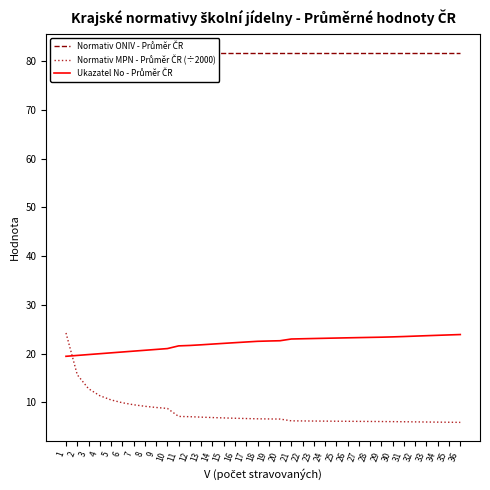

Reading right to left, what are all the values shown in this chart?

Normativ ONIV - Průměr ČR: 36=81.8	35=81.8	34=81.8	33=81.8	32=81.8	31=81.8	30=81.8	29=81.8	28=81.8	27=81.8	26=81.8	25=81.8	24=81.8	23=81.8	22=81.8	21=81.8	20=81.8	19=81.8	18=81.8	17=81.8	16=81.8	15=81.8	14=81.8	13=81.8	12=81.8	11=81.8	10=81.8	9=81.8	8=81.8	7=81.8	6=81.8	5=81.8	4=81.8	3=81.8	2=81.8	1=81.8
Normativ MPN - Průměr ČR (÷2000): 36=5.9	35=5.9	34=5.9	33=6.0	32=6.0	31=6.0	30=6.0	29=6.1	28=6.1	27=6.1	26=6.1	25=6.1	24=6.1	23=6.2	22=6.2	21=6.2	20=6.6	19=6.6	18=6.6	17=6.7	16=6.7	15=6.8	14=6.9	13=7.0	12=7.0	11=7.1	10=8.7	9=8.9	8=9.2	7=9.5	6=9.9	5=10.5	4=11.4	3=12.8	2=15.7	1=24.2
Ukazatel No - Průměr ČR: 36=23.9	35=23.8	34=23.8	33=23.7	32=23.6	31=23.5	30=23.4	29=23.4	28=23.3	27=23.3	26=23.2	25=23.2	24=23.1	23=23.1	22=23.0	21=23.0	20=22.6	19=22.6	18=22.5	17=22.4	16=22.2	15=22.1	14=22.0	13=21.8	12=21.7	11=21.6	10=21.0	9=20.9	8=20.7	7=20.5	6=20.3	5=20.2	4=20.0	3=19.8	2=19.6	1=19.4